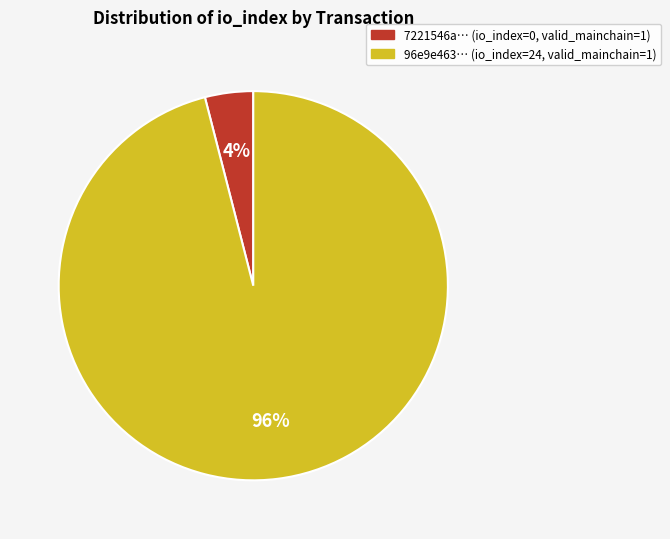

What is the ratio of the value at 96e9e463… (io_index=24, valid_mainchain=1) to the value at 7221546a… (io_index=0, valid_mainchain=1)?

24.0